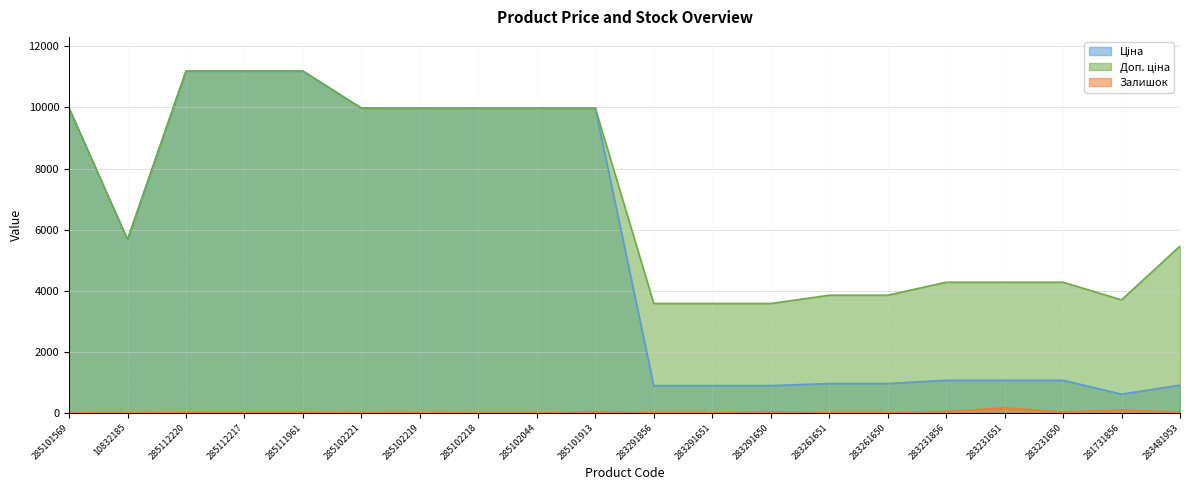

Is it true that Доп. ціна equals 11188.2 at 285112217?

True